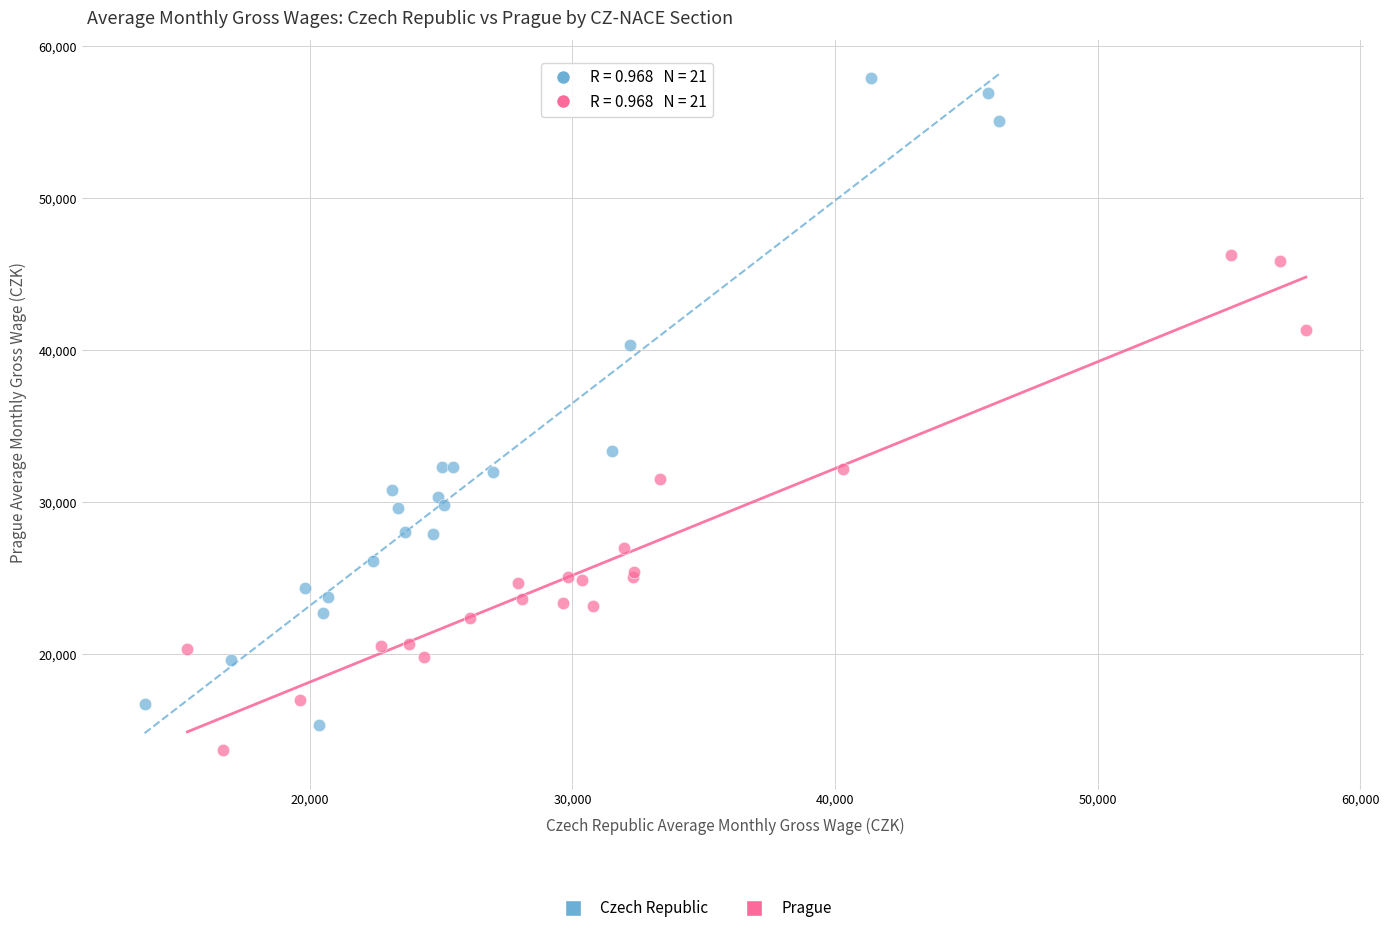

Which series has the largest Y range (max minus min)?

Czech Republic